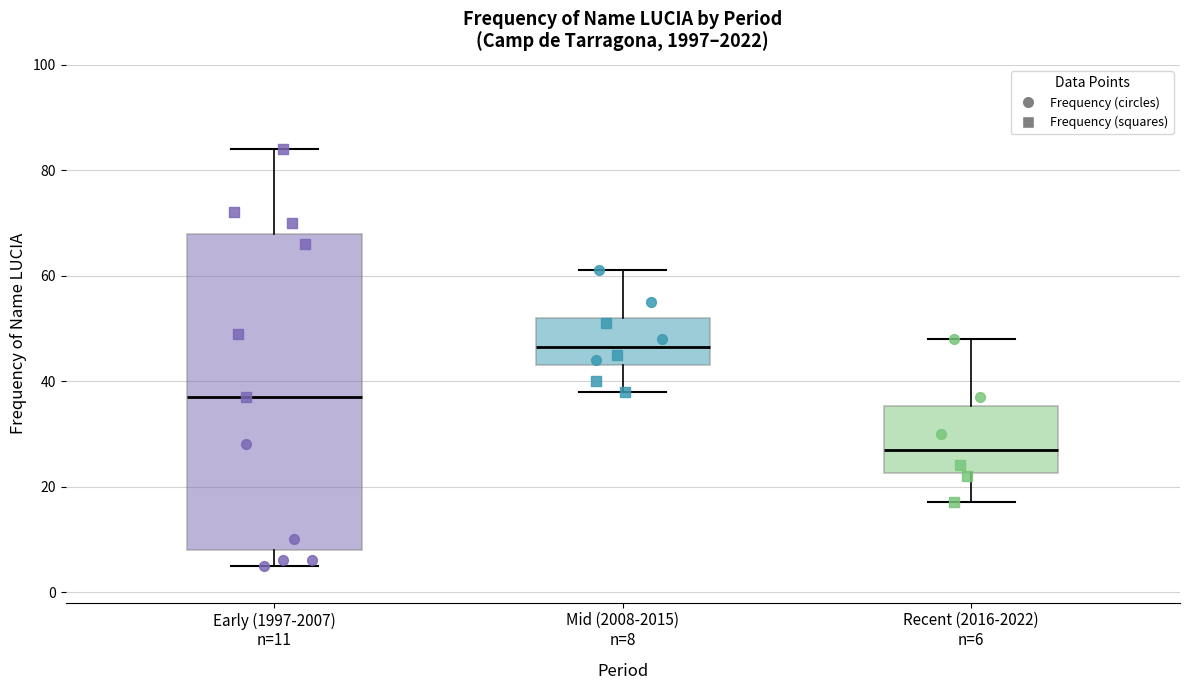

Which box has the lowest median line?

Recent (2016-2022) n=6